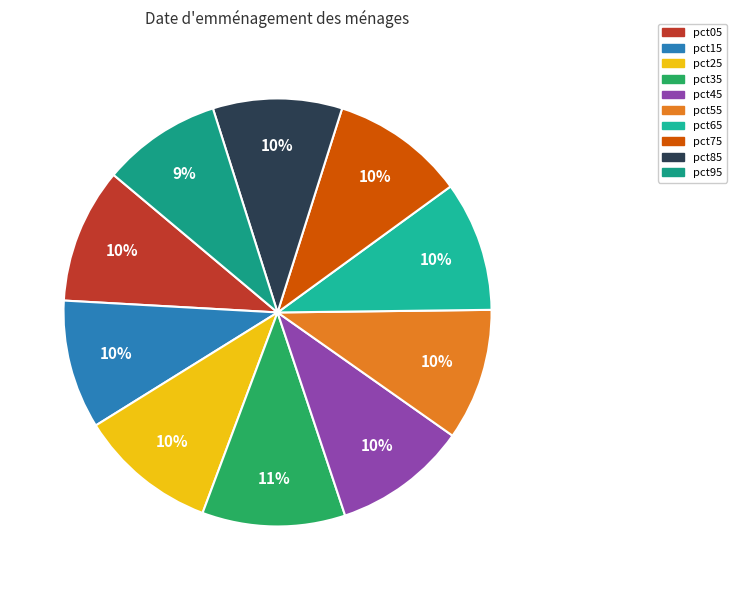

To the nearest percent, what is the combined percentage of pct65 and pct85?

20%